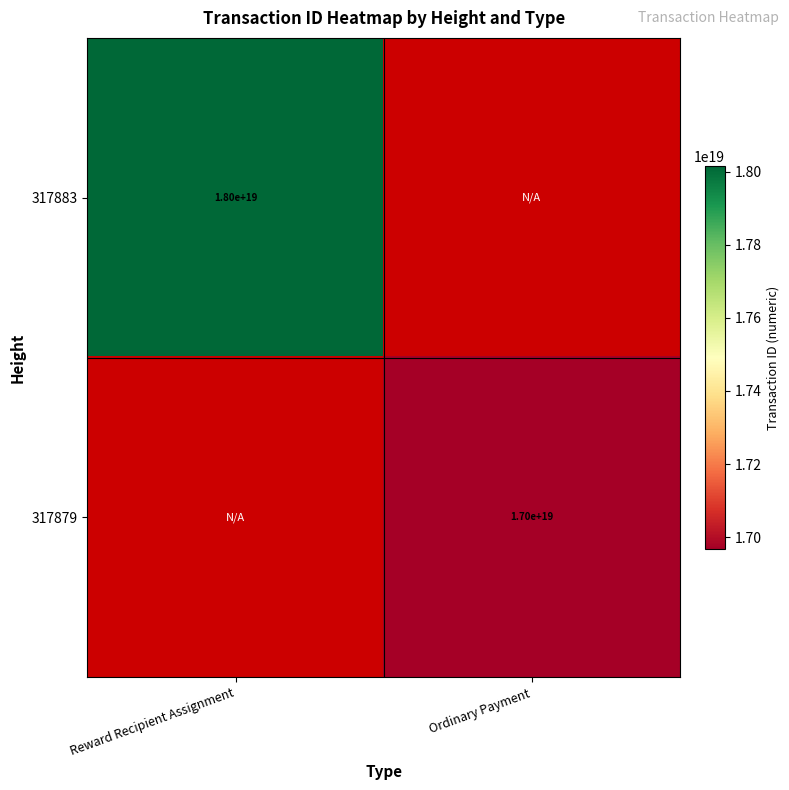

The 317883 series shows 18000000000000000000 at Reward Recipient Assignment. True or false?

True